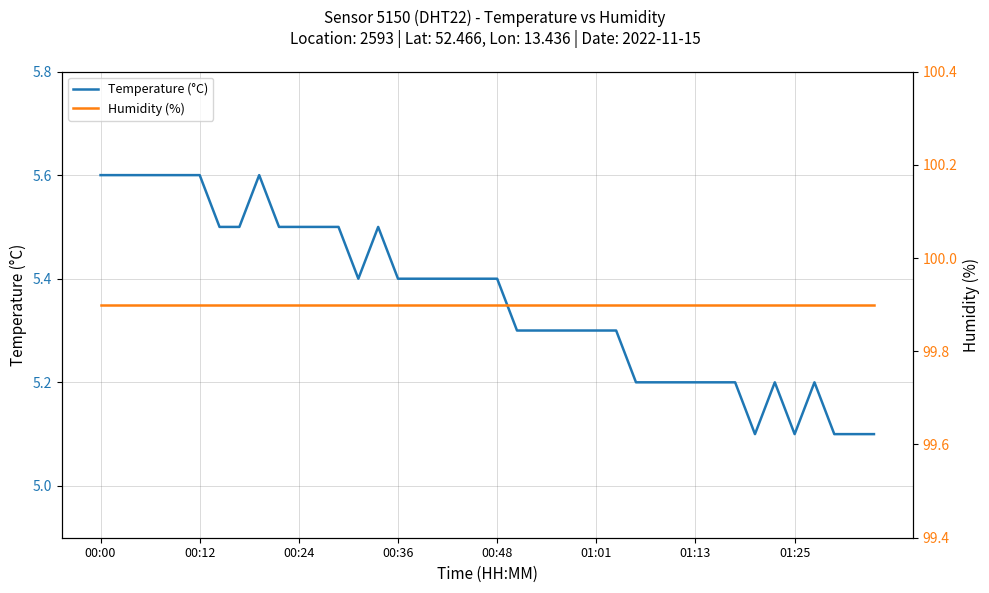

What are all the series names shown in the legend?

Temperature (°C), Humidity (%)